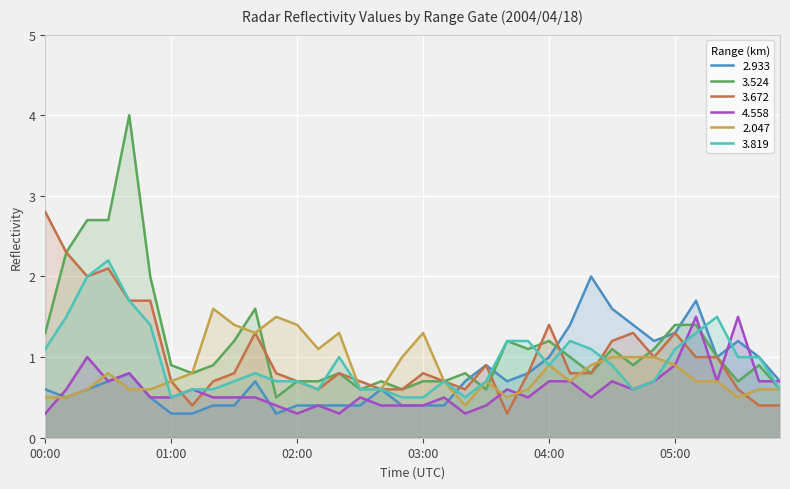

Between 05:00 and 03:30, which is larger?

05:00